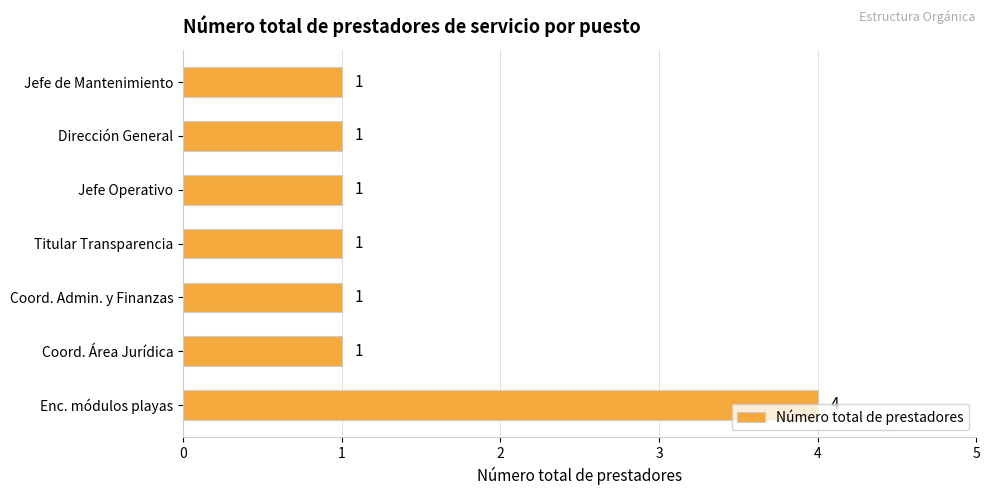

Which category has the highest value across all series?

Enc. módulos playas